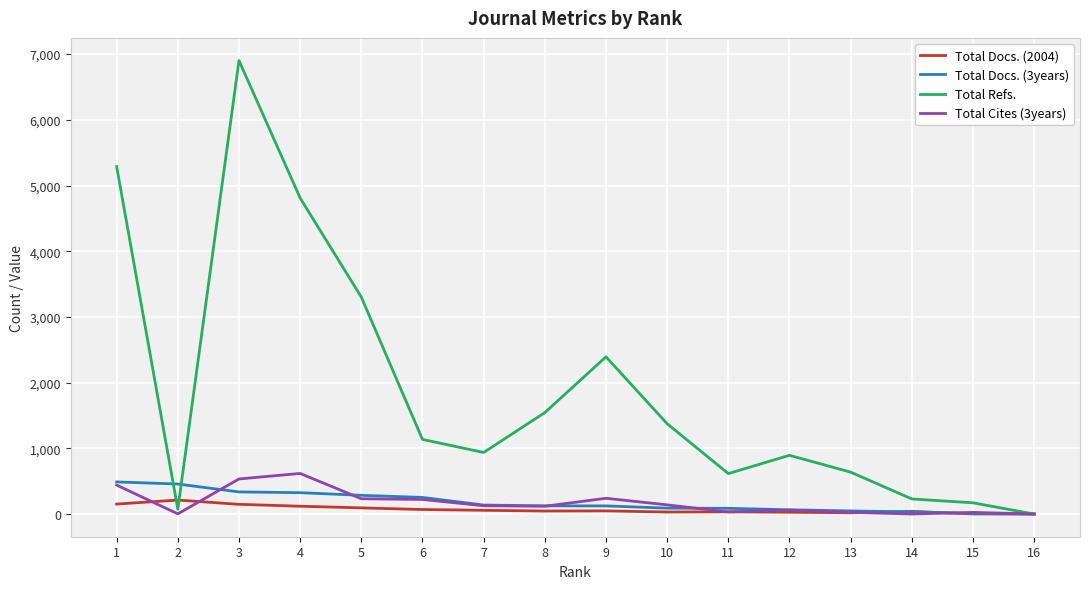

Which series has the widest spread of values?

Total Refs.